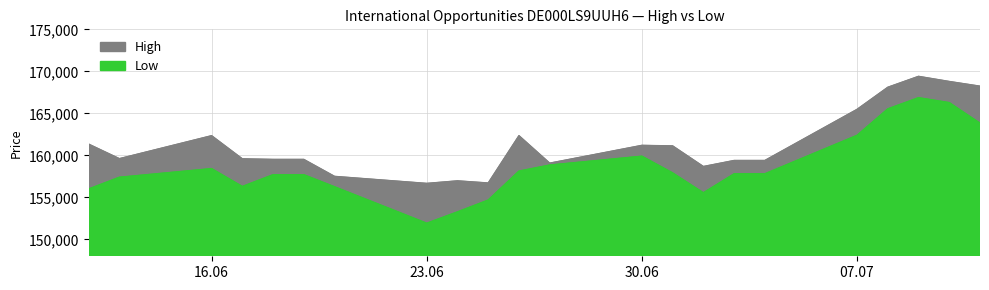

How many series are shown in this chart?

2